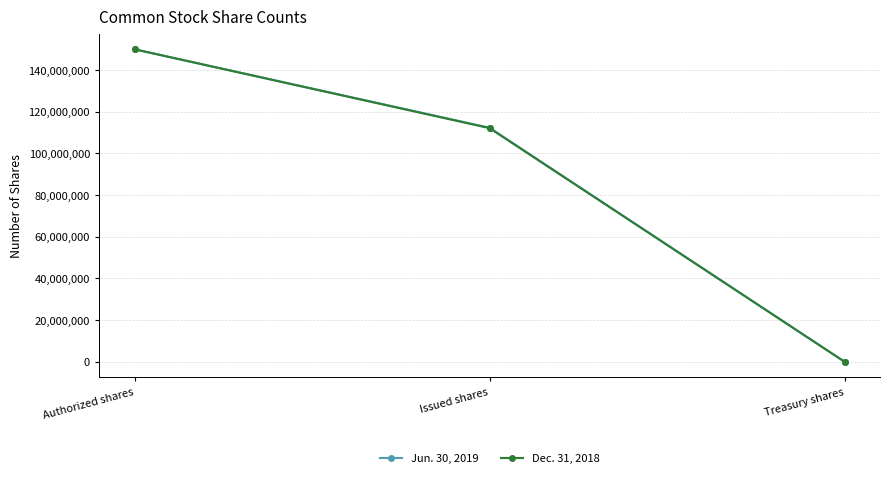

List the labels in order of Dec. 31, 2018 value, largest first.

Authorized shares, Issued shares, Treasury shares